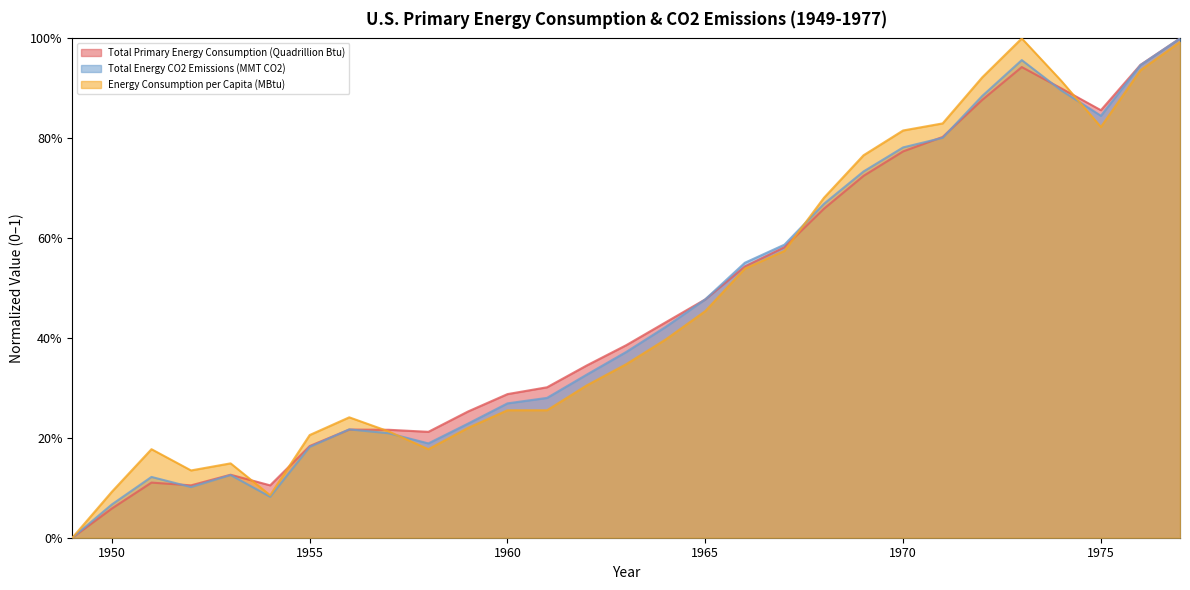

List the labels in order of Total Primary Energy Consumption (Quadrillion Btu) value, smallest first.

1949, 1950, 1952, 1954, 1951, 1953, 1955, 1958, 1957, 1956, 1959, 1960, 1961, 1962, 1963, 1964, 1965, 1966, 1967, 1968, 1969, 1970, 1971, 1975, 1972, 1974, 1973, 1976, 1977